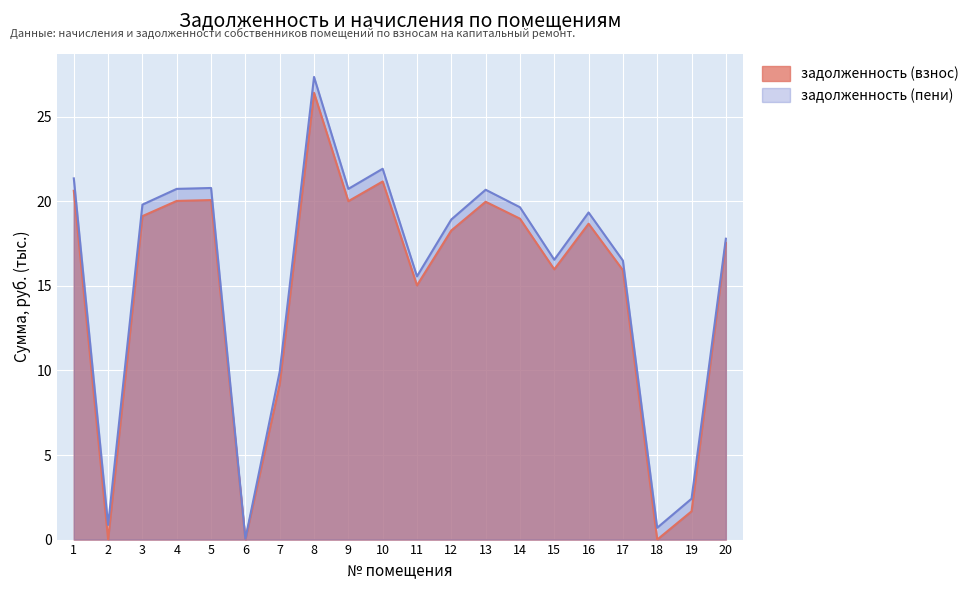

The задолженность (пени) series shows 21.4 at 1. True or false?

True